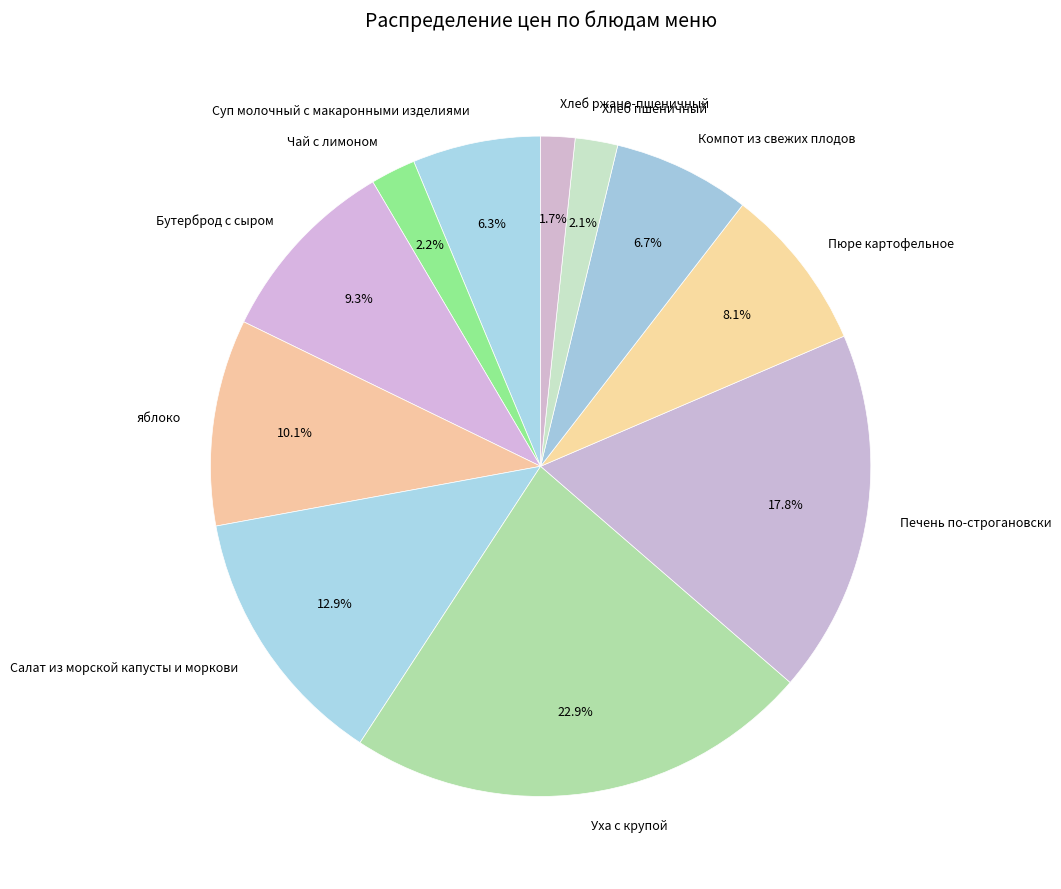

Do Пюре картофельное and Суп молочный с макаронными изделиями together represent more than half of the pie?

No